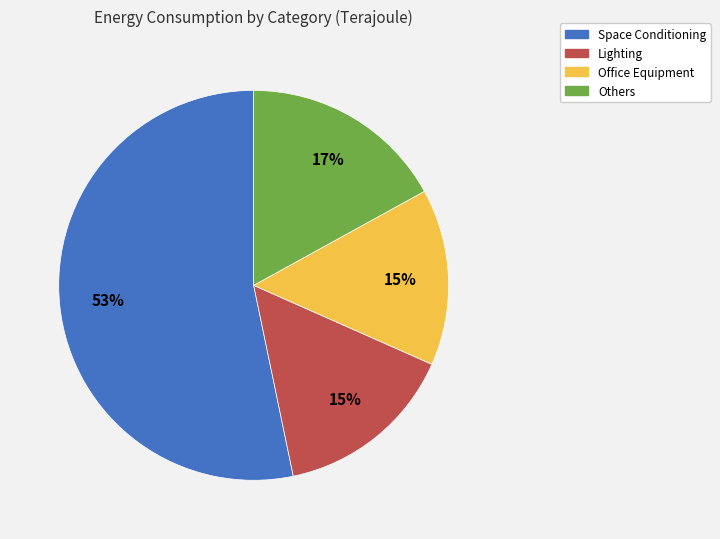

Do Space Conditioning and Others together represent more than half of the pie?

Yes